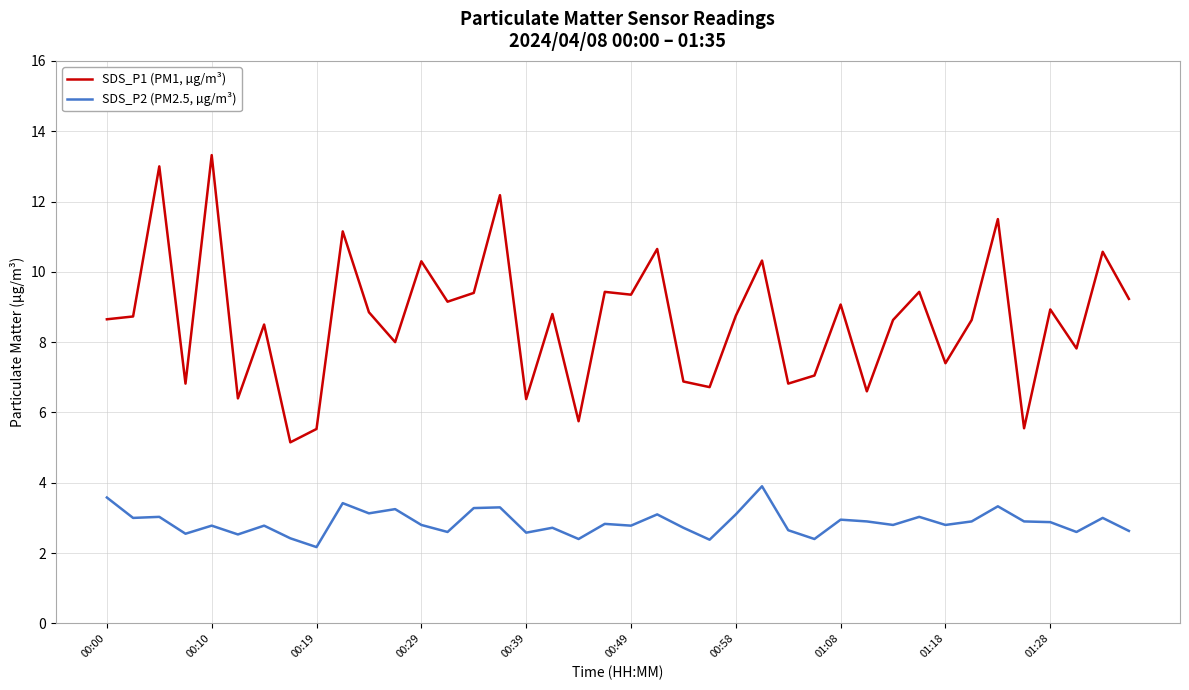

What is the average value of the SDS_P1 (PM1, µg/m³) series?

8.6